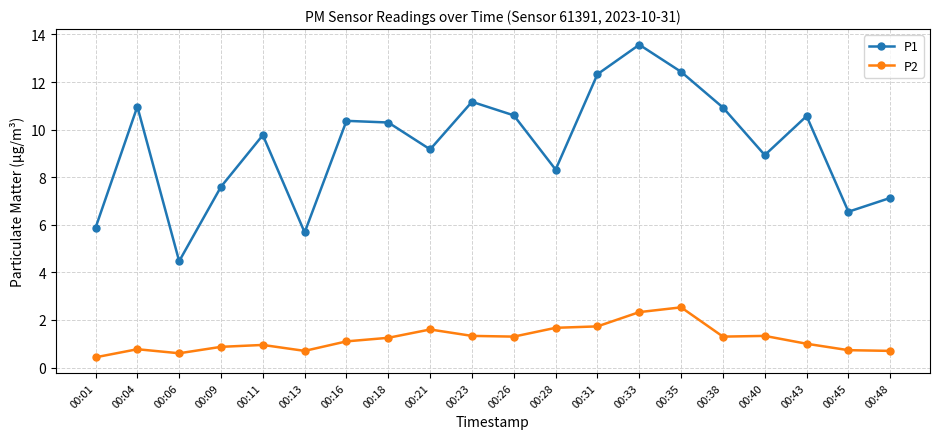

At 00:35, list the series in order from largest to smallest.

P1, P2